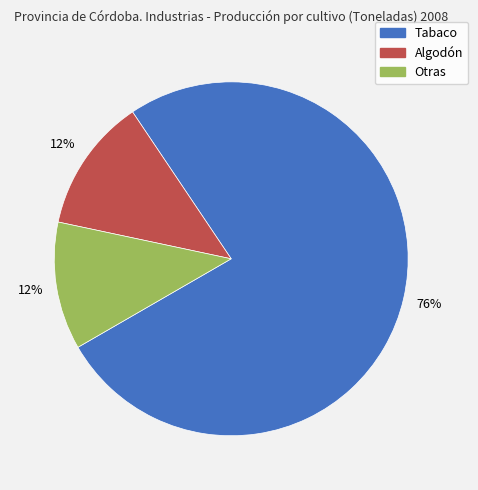

How many segments does this pie chart have?

3